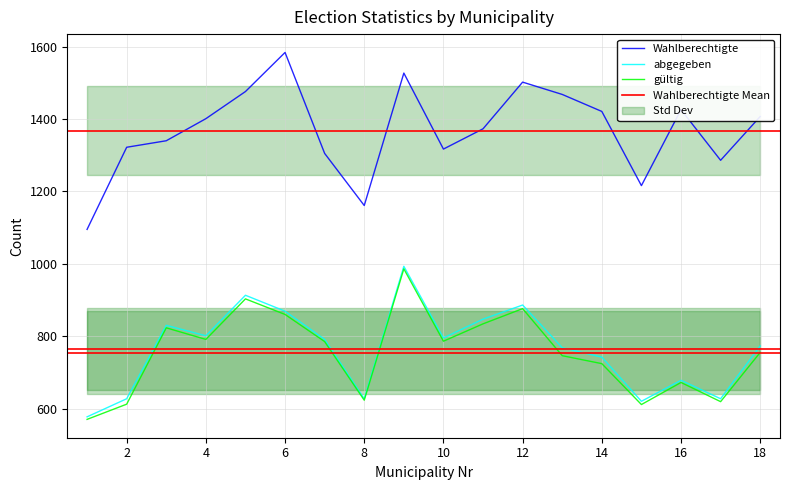

Which series has the largest total across all categories?

Wahlberechtigte